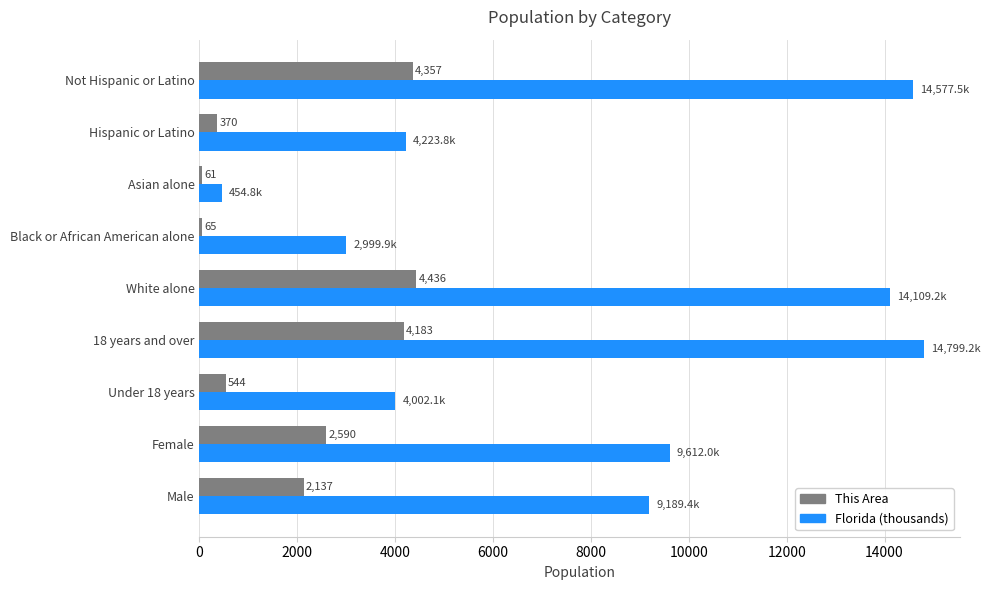

Is it true that Florida (thousands) equals 454.8 at Asian alone?

True